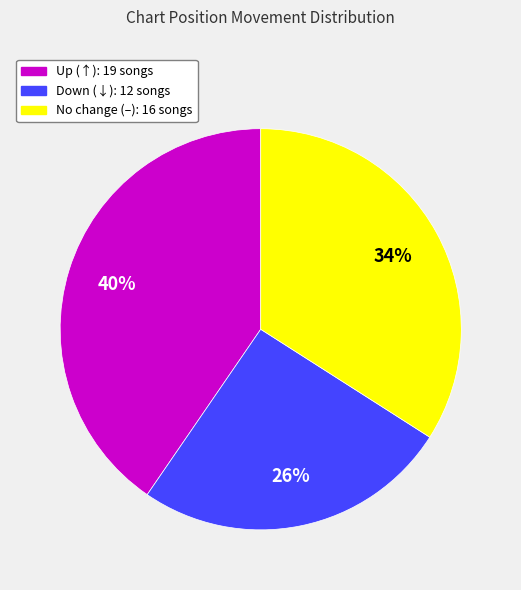

Is there a majority slice in this chart?

No